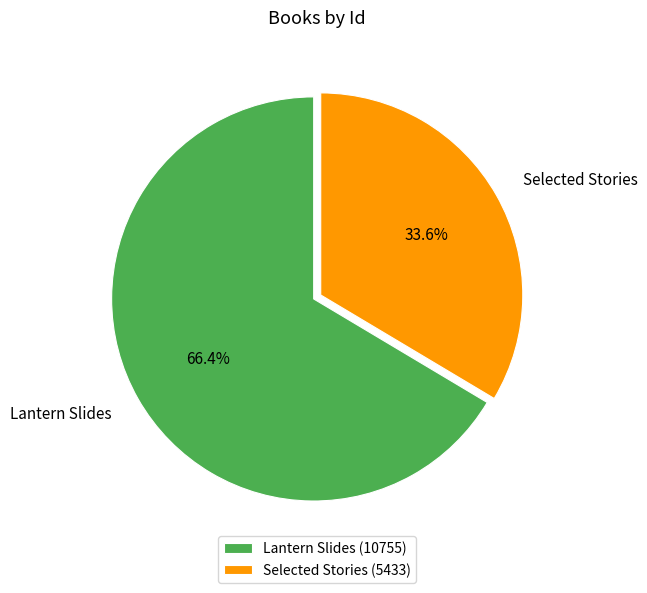

What is the largest slice in the pie chart?

Lantern Slides